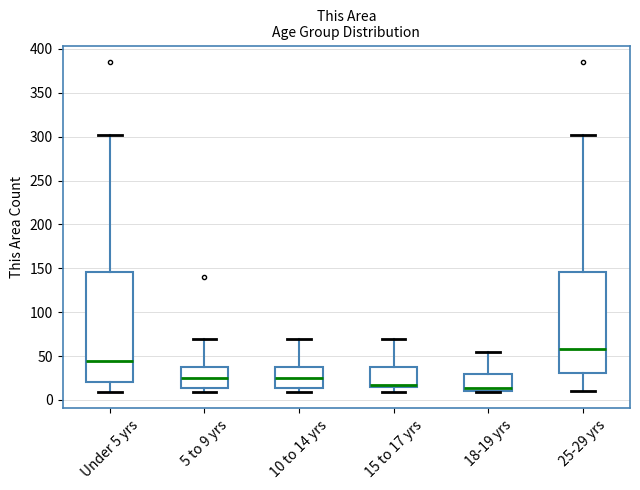

Comparing the boxes themselves (not the whiskers), which one is the tallest?

Under 5 yrs